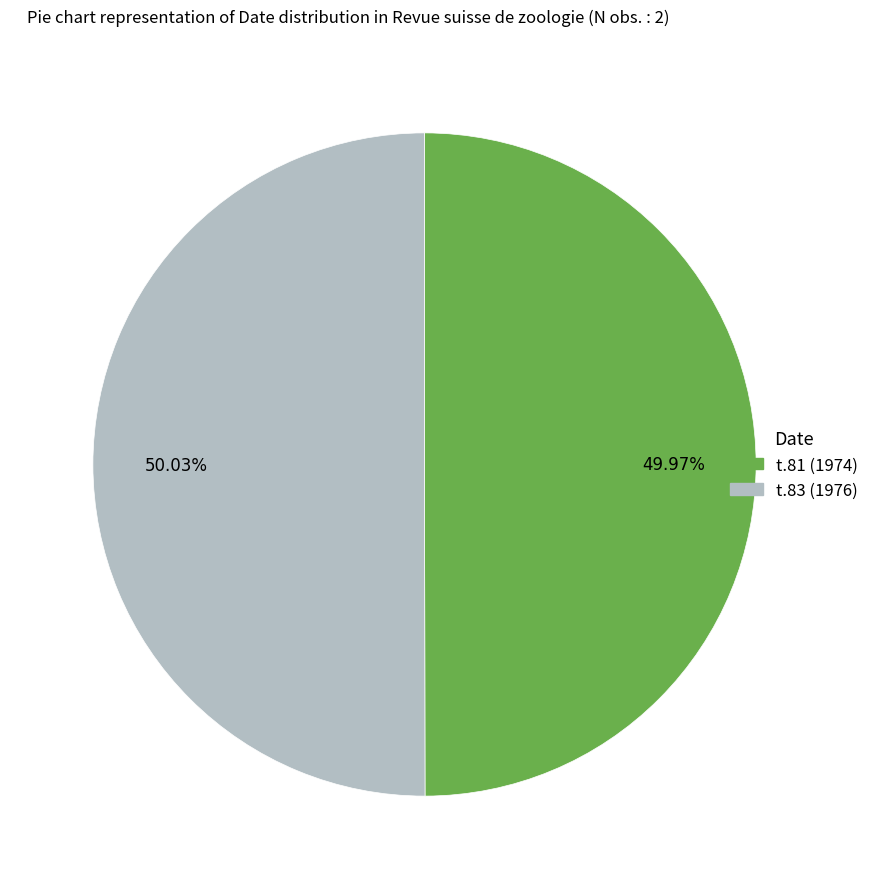

To the nearest percent, what portion does t.81 (1974) represent?

50%